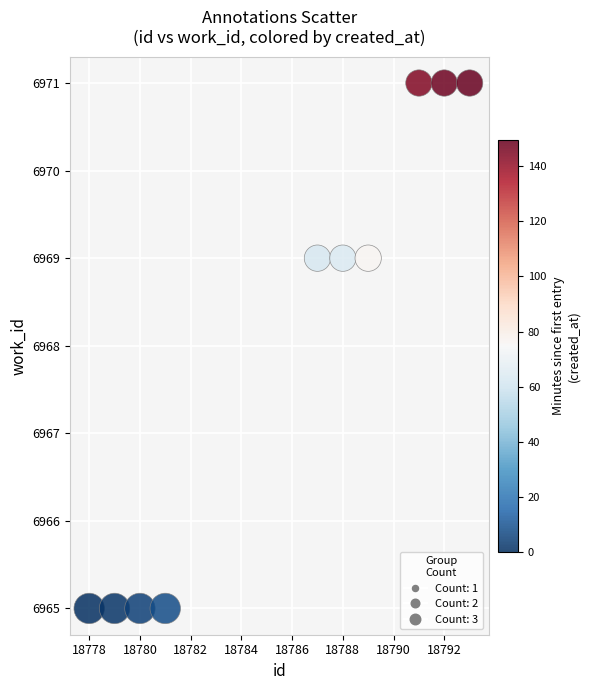

What is the average Y value?

6968